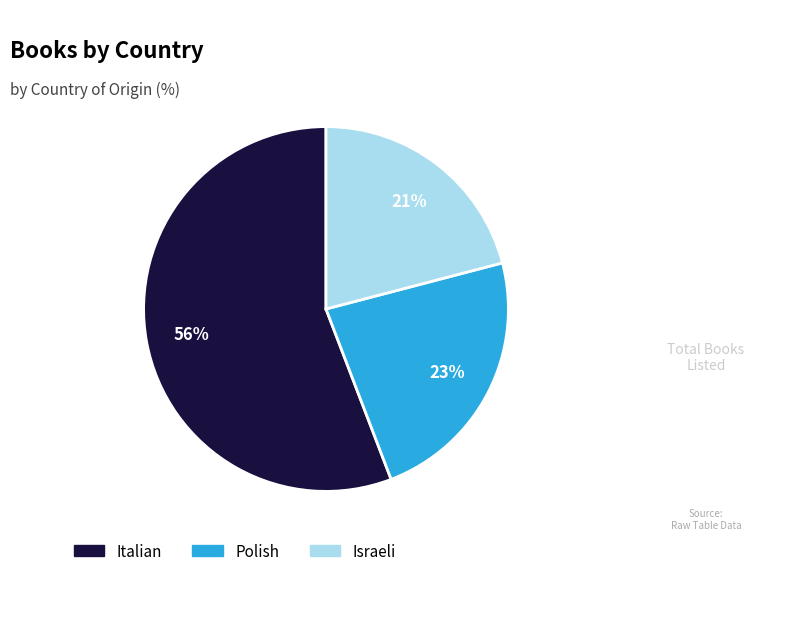

To the nearest percent, what is the difference between the Italian and Israeli slice percentages?

35%